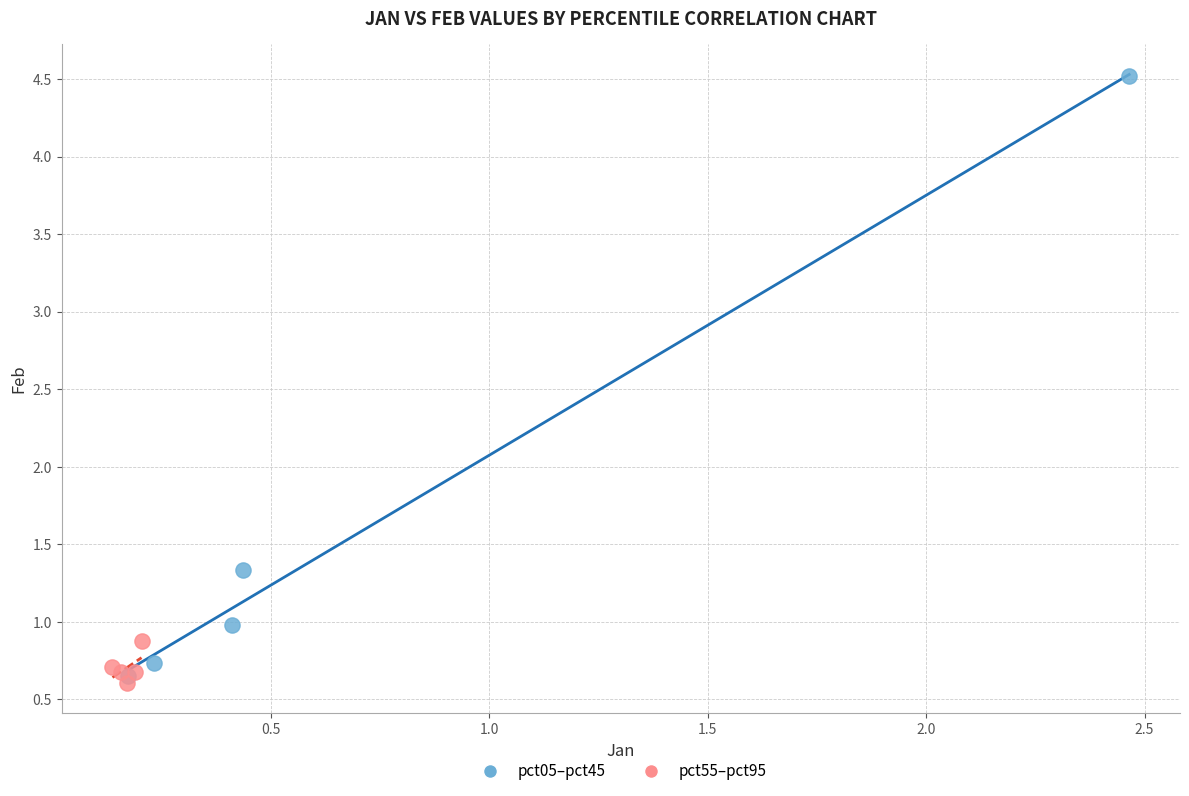

Which series reaches the minimum Y coordinate?

pct55–pct95